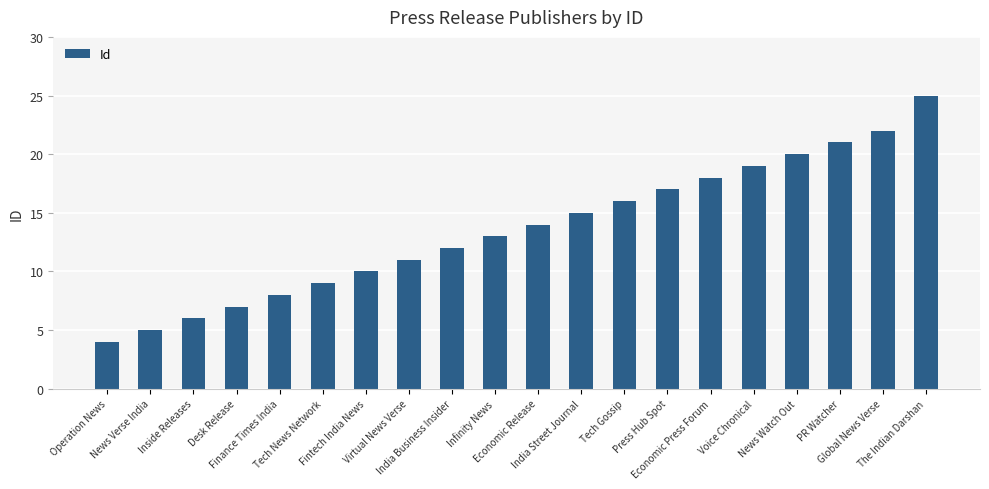

Count the number of data series in this chart.

1